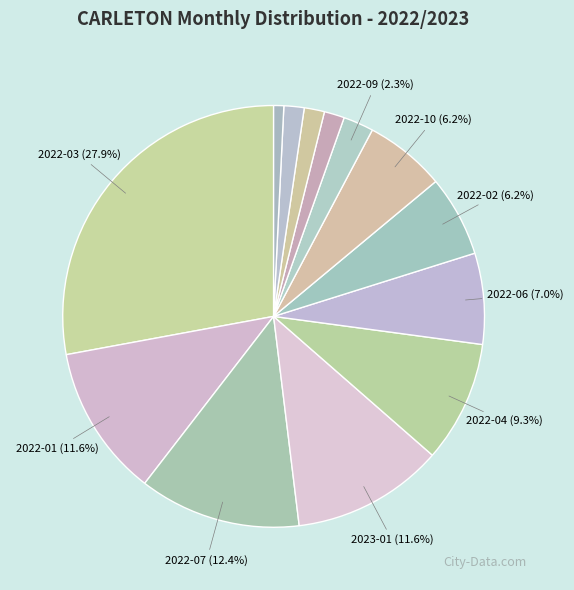

Count the number of slices in the pie.

13